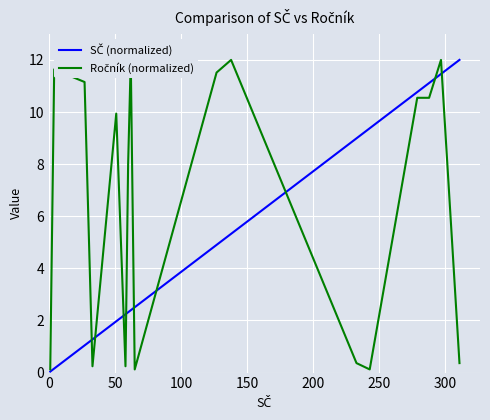

The Ročník (normalized) series shows 17.7 at 100. True or false?

False